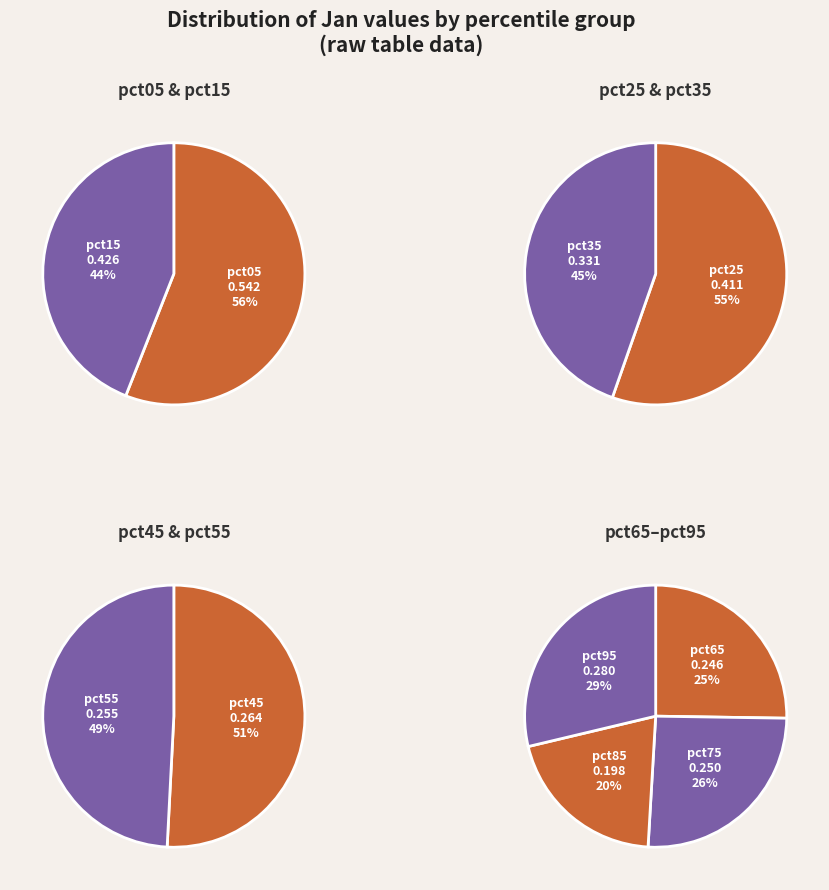

Which slice is the largest?

pct05